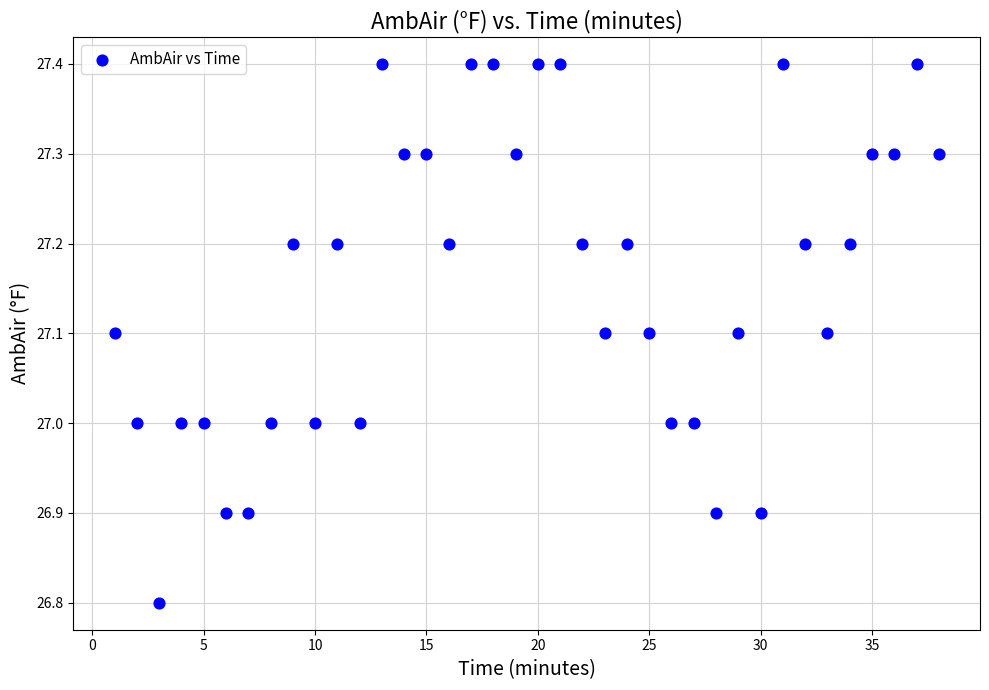

What is the range of X values (max minus min)?

37.0